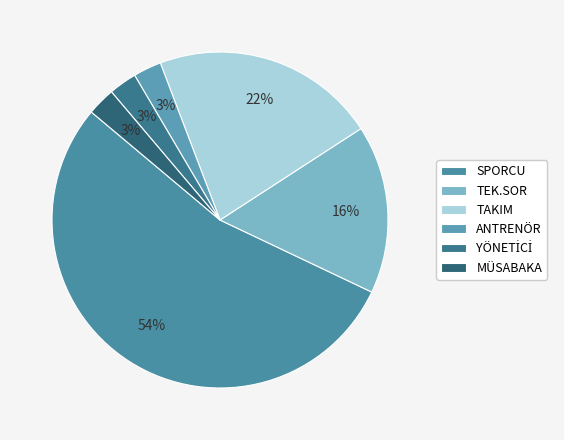

True or false: ANTRENÖR accounts for 3% of the total.

True